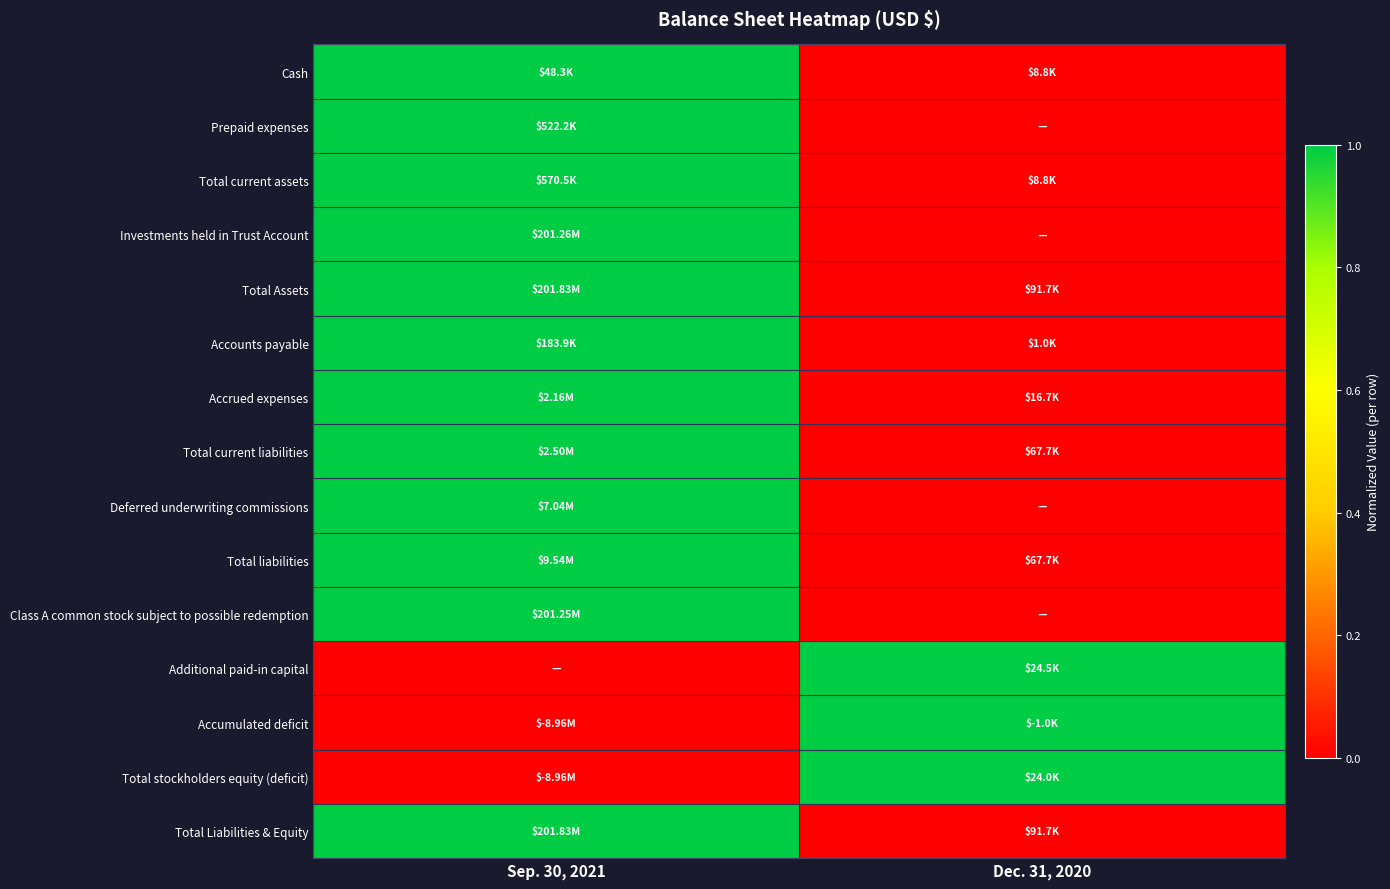

At which category is the sum across all series the highest?

Sep. 30, 2021